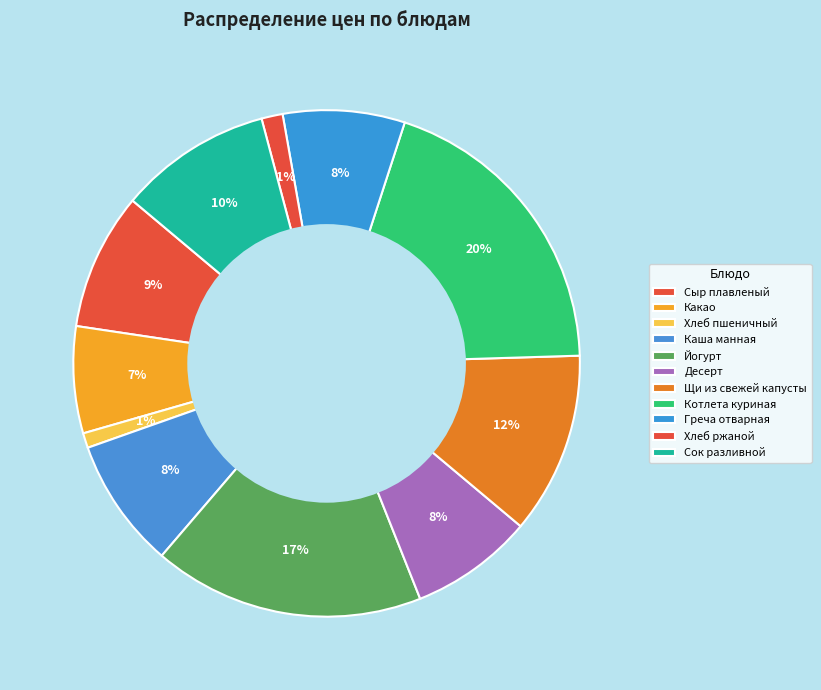

Count the number of slices in the pie.

11